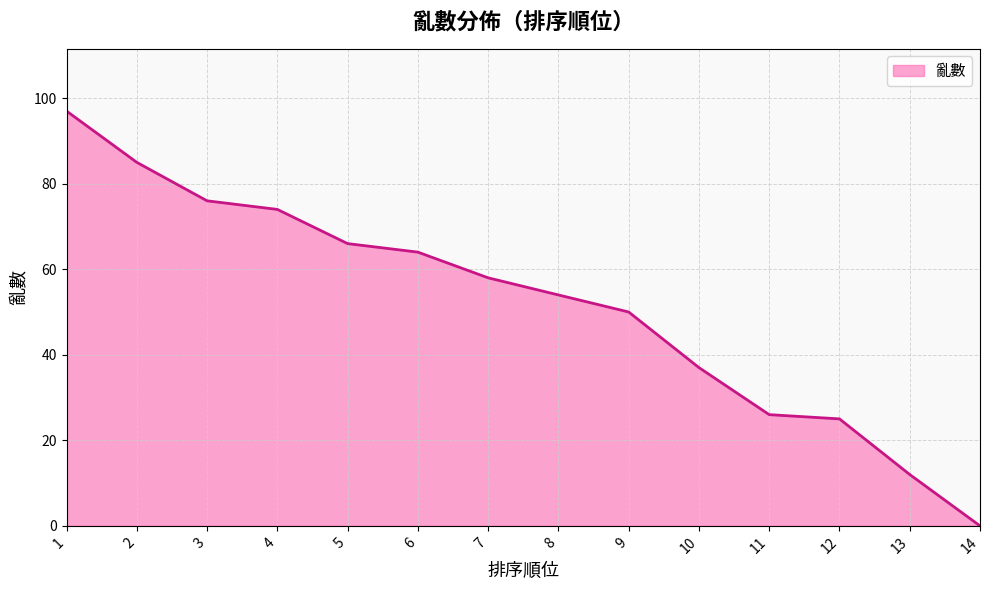

Where is the data nearest to the value 48?

9